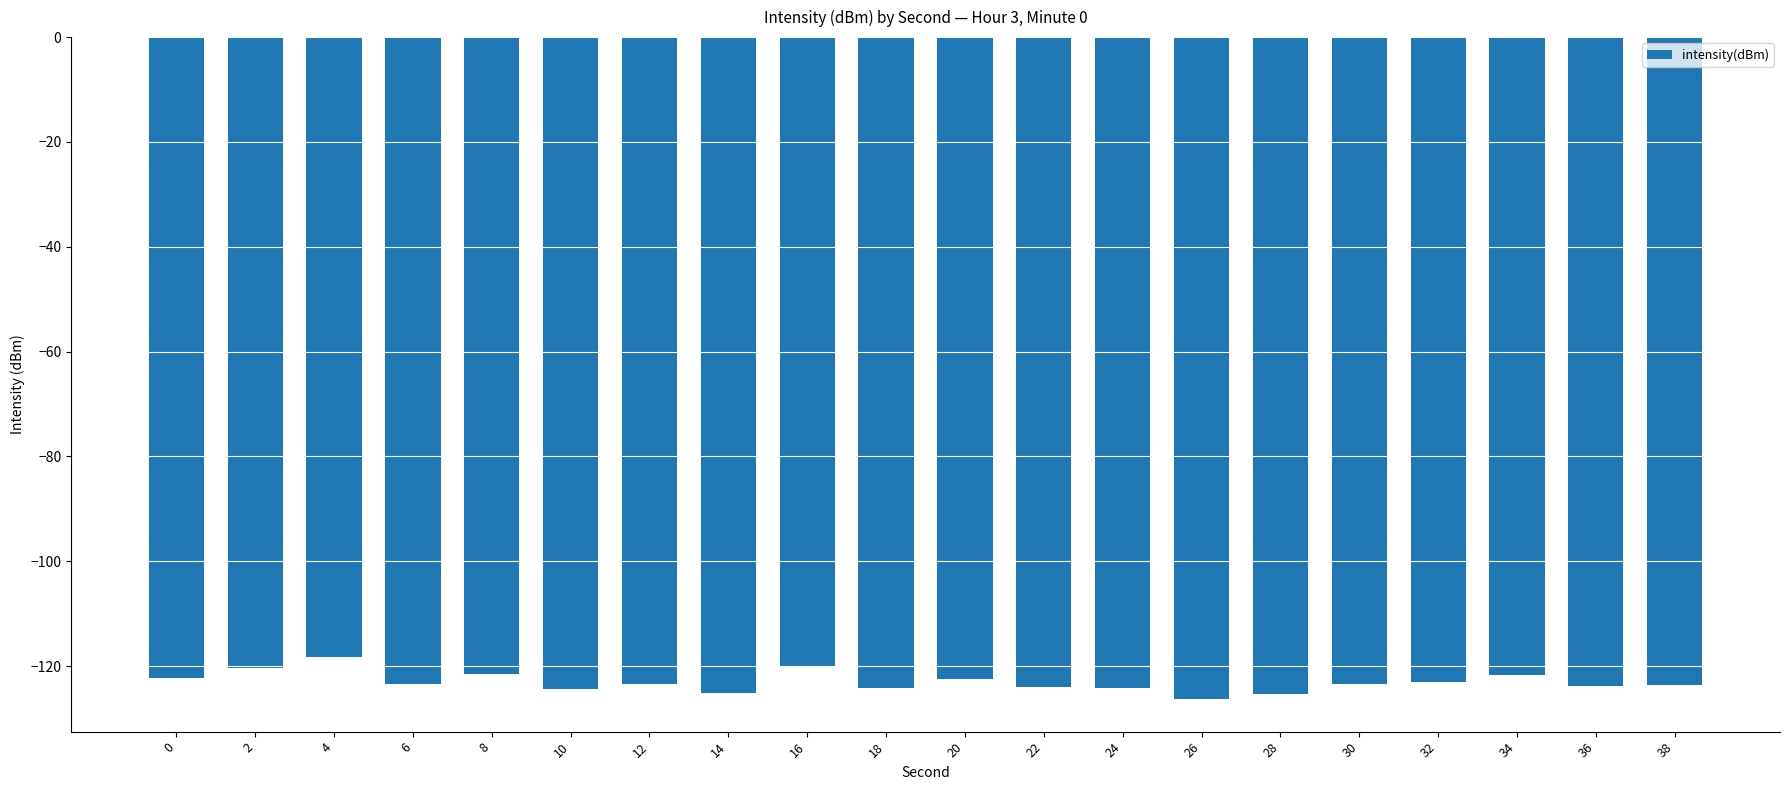

What is the value of the 6th bar from the left?

-124.3